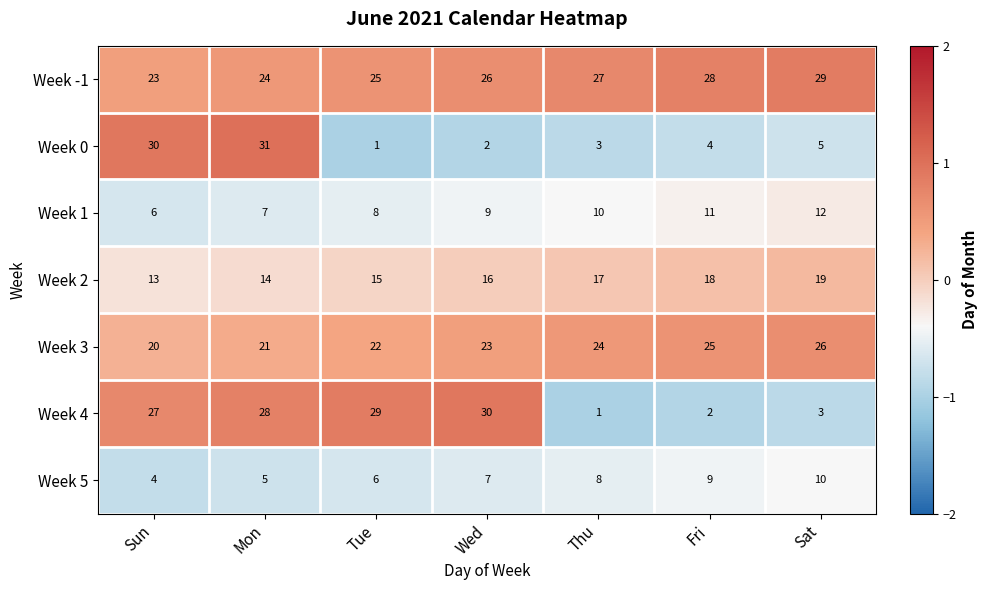

Which series changed the most between Tue and Thu?

Week 4